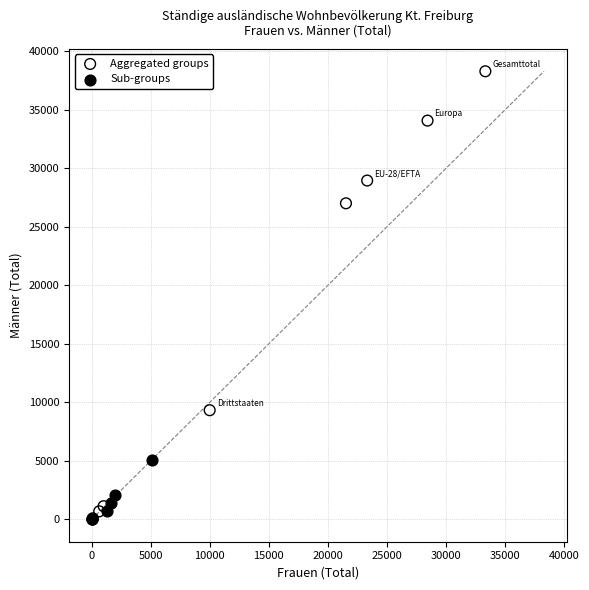

Which series has the largest Y range (max minus min)?

Aggregated groups